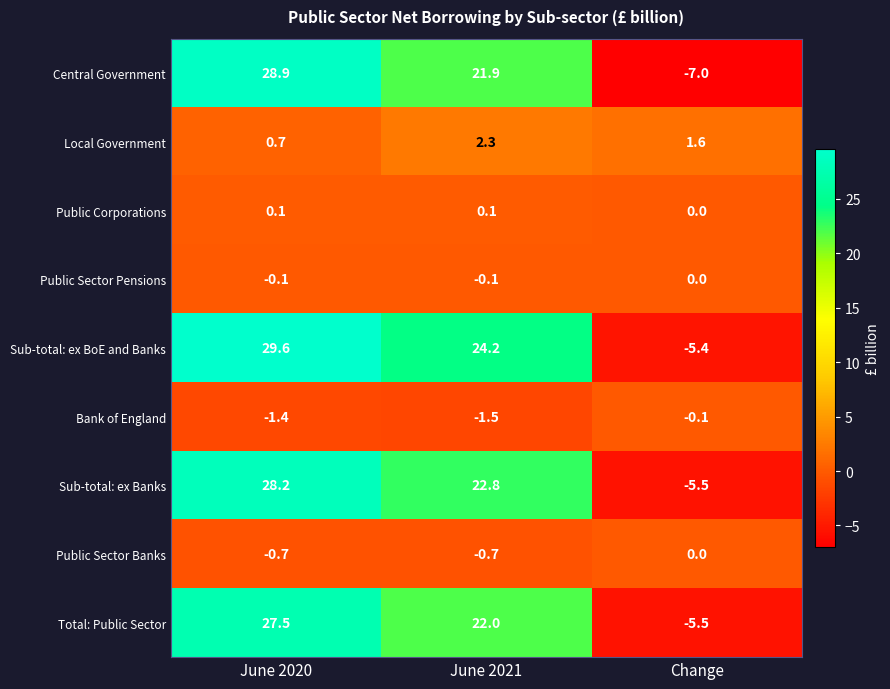

What is the minimum value shown in the chart?

-7.0